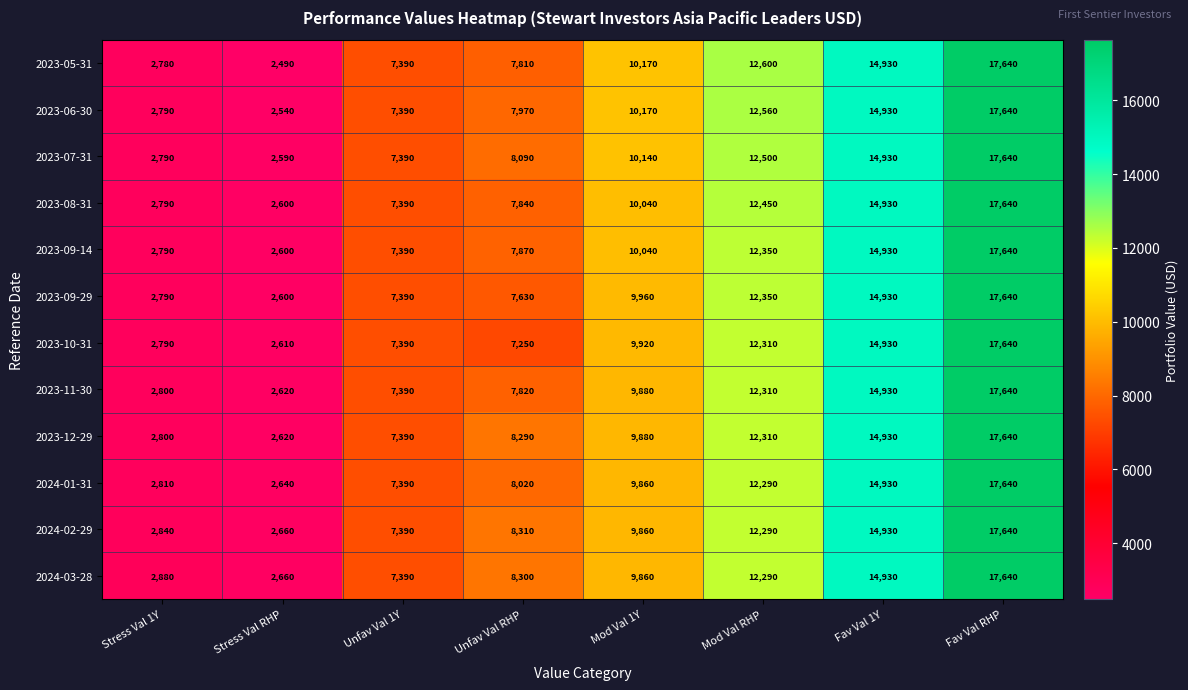

List the labels in order of 2023-05-31 value, largest first.

Fav Val RHP, Fav Val 1Y, Mod Val RHP, Mod Val 1Y, Unfav Val RHP, Unfav Val 1Y, Stress Val 1Y, Stress Val RHP